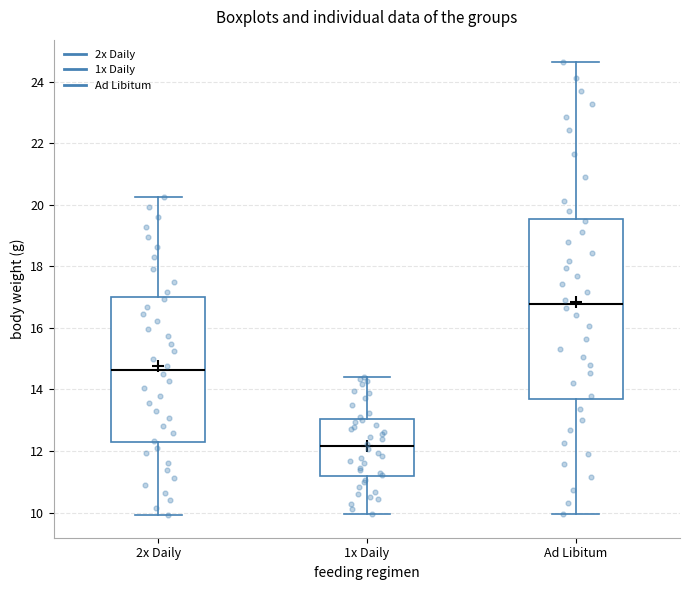

Reading left to right, read every box against the y-axis: the position of its median line, the range the box covers, and the ends of its whiskers. The values are not printed on the chart, so give them approximately, as read against the axis.

2x Daily: median 14.6, box 12.2 to 17.0, whiskers 10.0 to 20.2
1x Daily: median 12.2, box 11.2 to 13.0, whiskers 10.0 to 14.4
Ad Libitum: median 16.8, box 13.6 to 19.6, whiskers 10.0 to 24.6